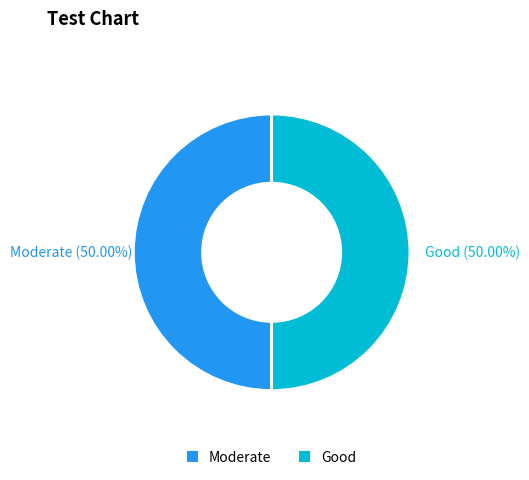

How many segments does this pie chart have?

2